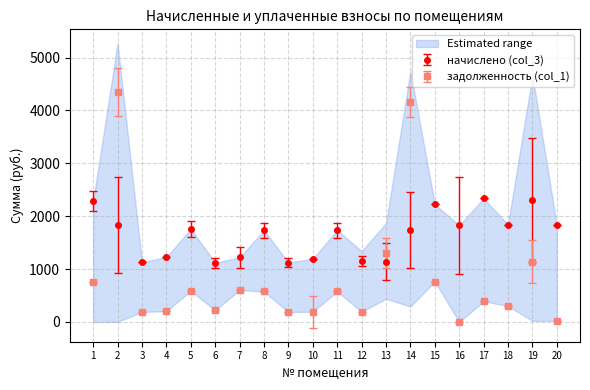

What are all the series names shown in the legend?

задолженность (col_1), начислено (col_3)